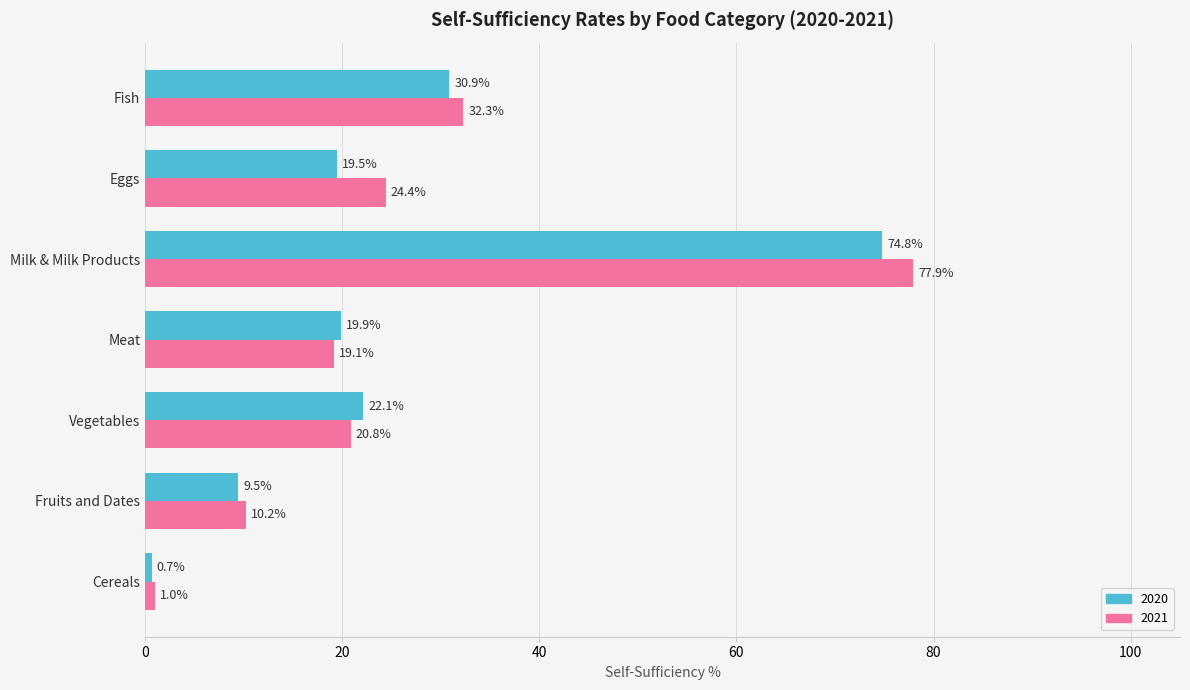

What is the difference between the highest and lowest values at Cereals?

0.3